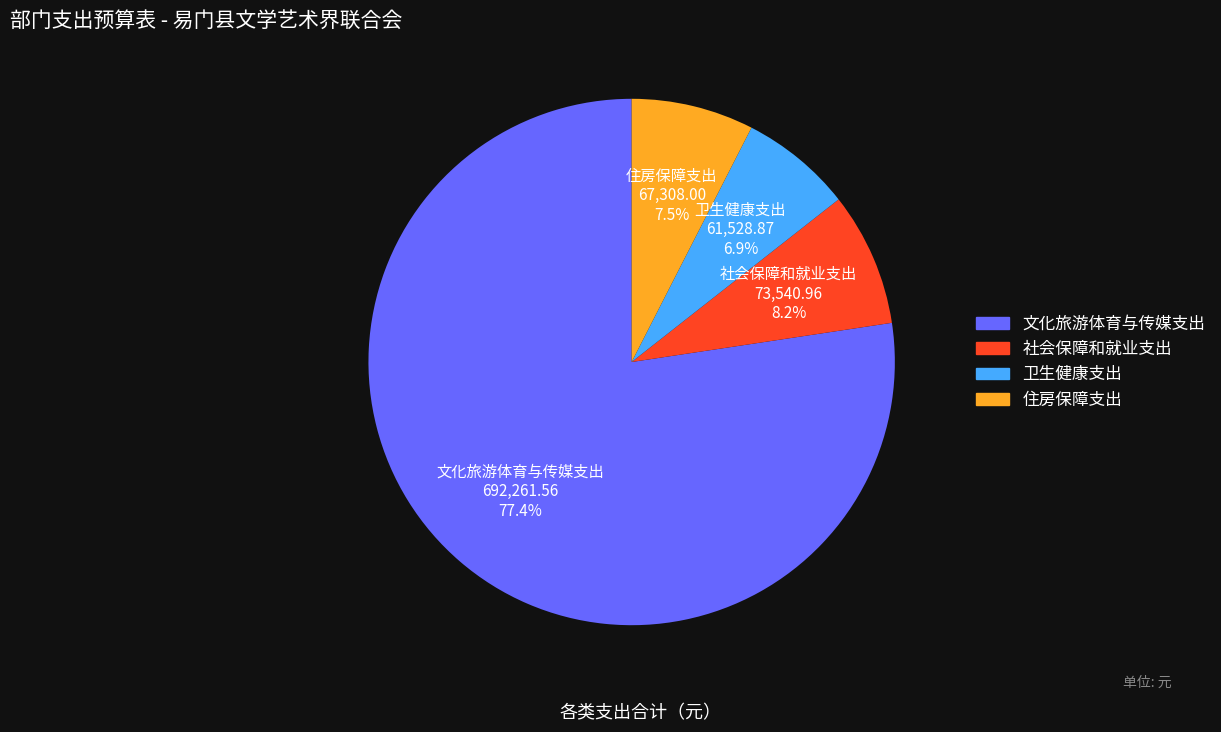

Count the number of slices in the pie.

4